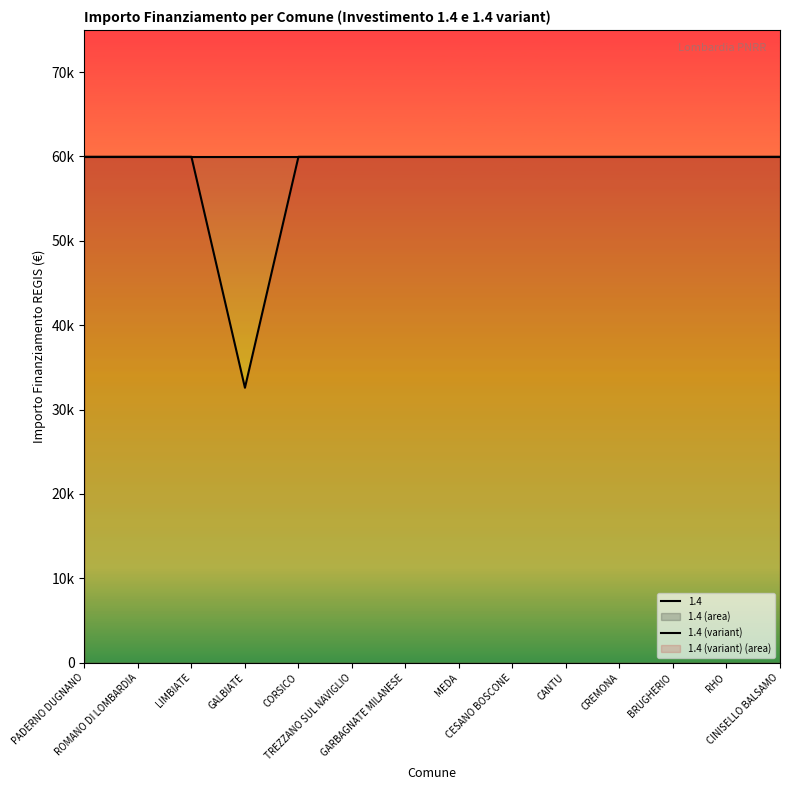

Where is the data nearest to the value 46277?

GALBIATE